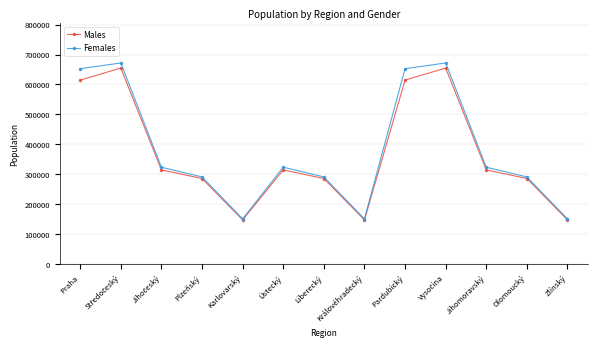

What is the sum of all Males values?

4780865